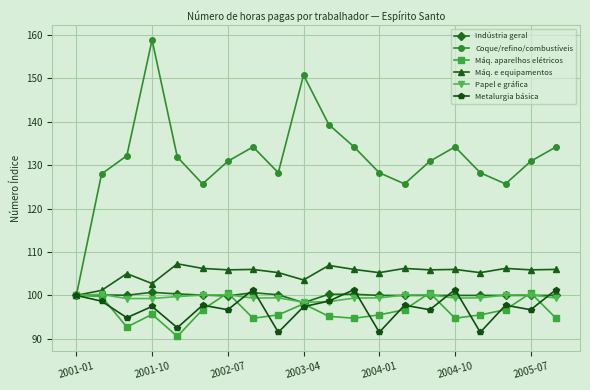

Which series has the largest total across all categories?

Coque/refino/combustíveis